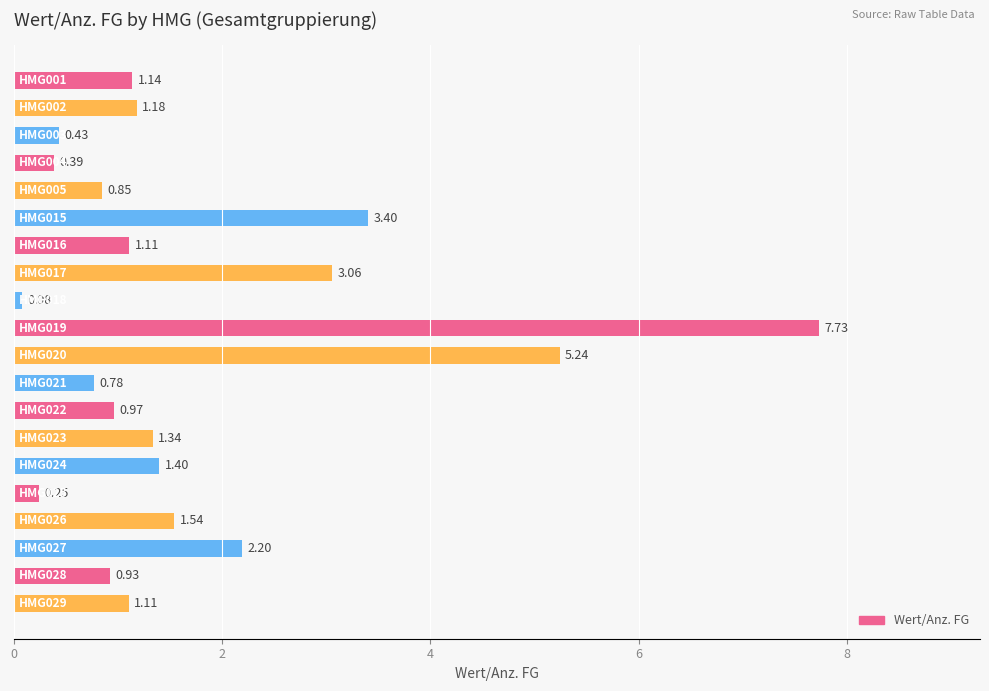

What is the average value?

1.8